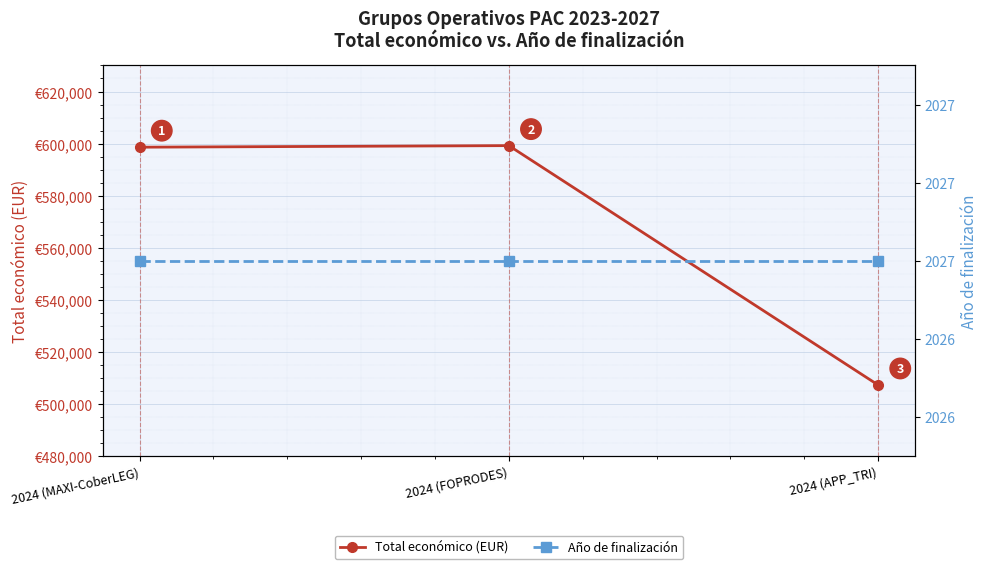

True or false: Año de finalización has a value of 1160 at 2024 (APP_TRI).

False